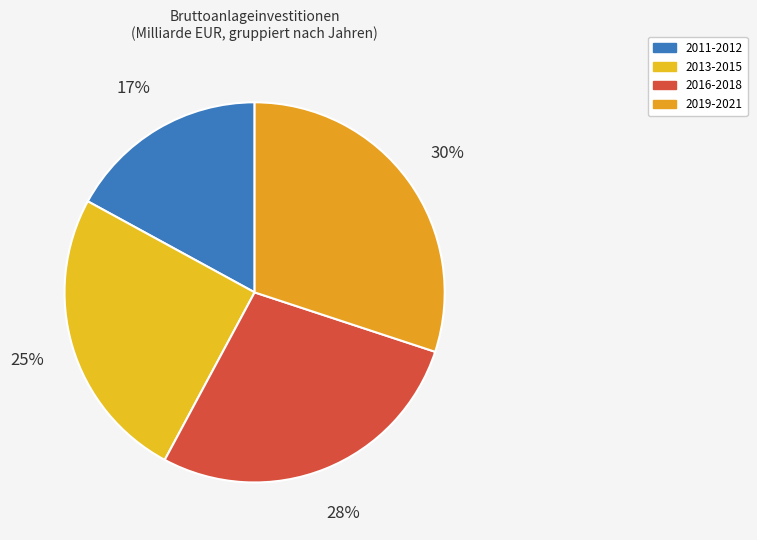

How many slices are in this pie chart?

4